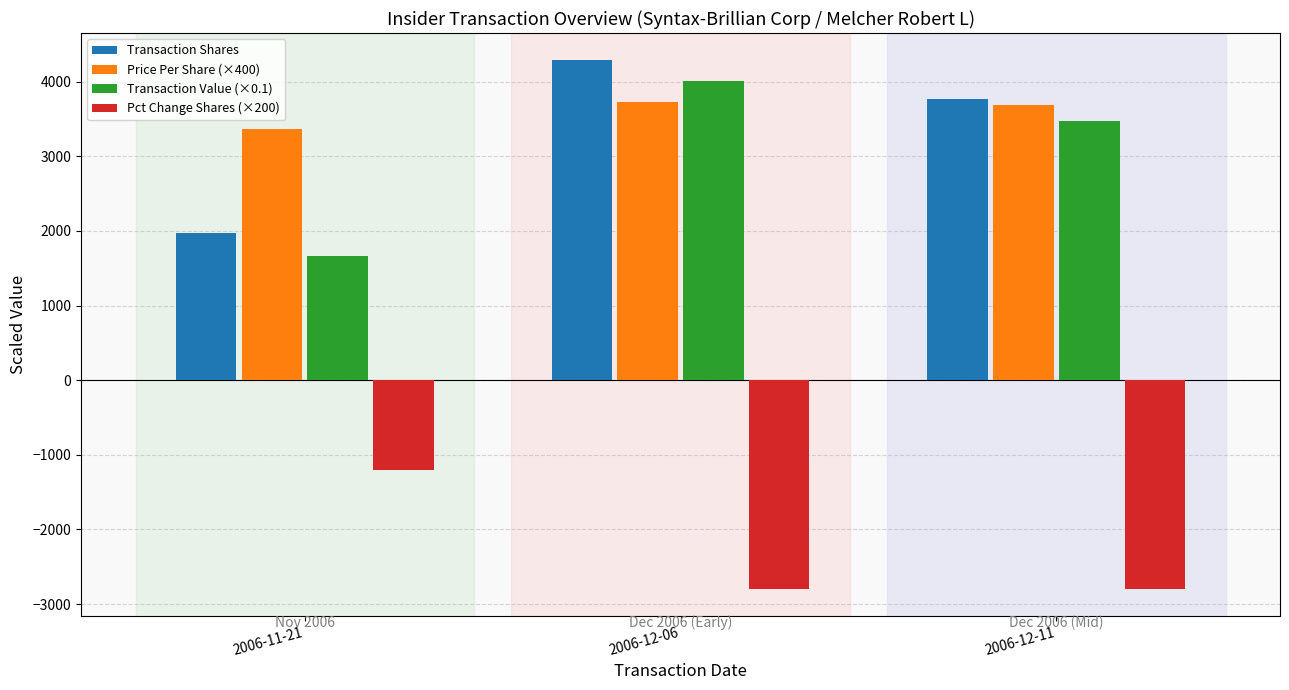

What is the minimum value for Price Per Share (×400)?

3371.2